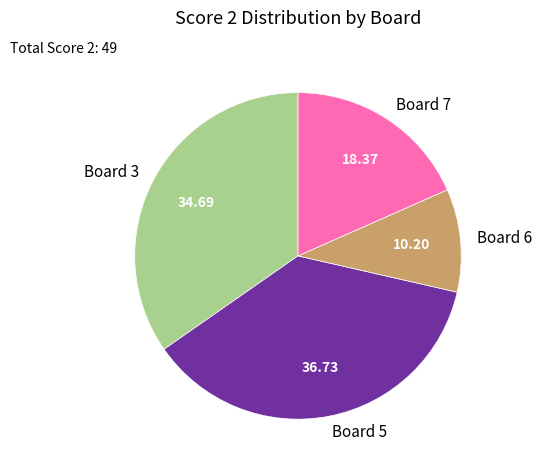

Do Board 3 and Board 7 together represent more than half of the pie?

Yes